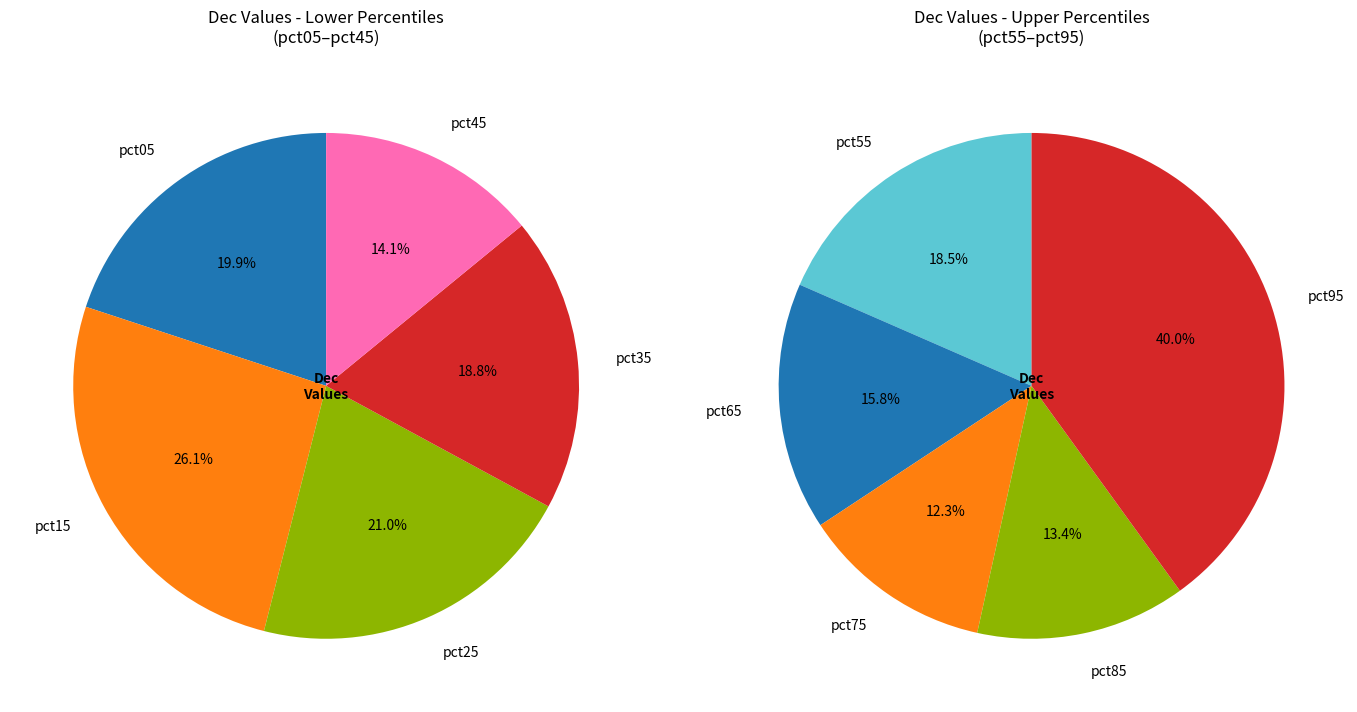

Does any single category account for the majority?

No